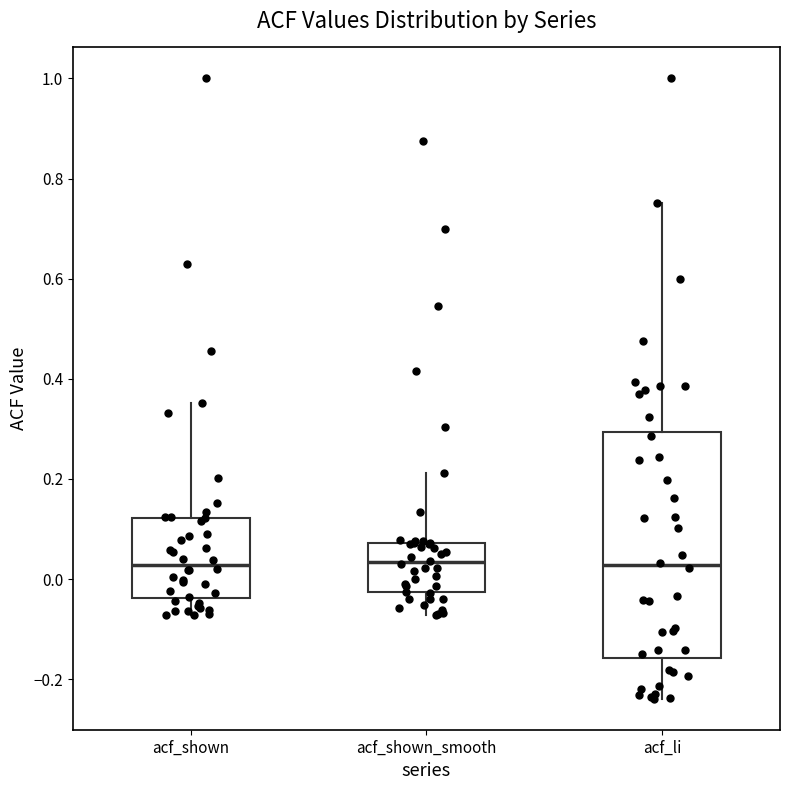

Where is the upper edge of the box for acf_shown_smooth on the y-axis? The values are not printed on the chart, so give them approximately, as read against the axis.

0.08